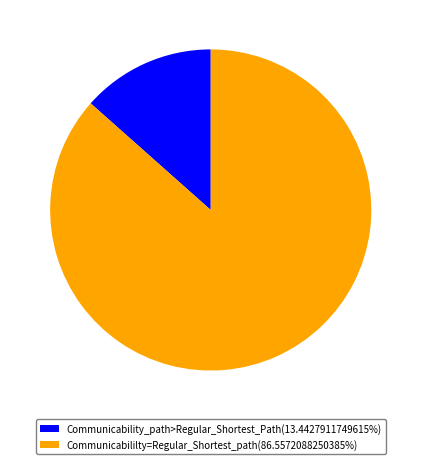

Is the sum of Communicability_path>Regular_Shortest_Path(13.4427911749615%) and Communicabililty=Regular_Shortest_path(86.5572088250385%) greater than half?

Yes